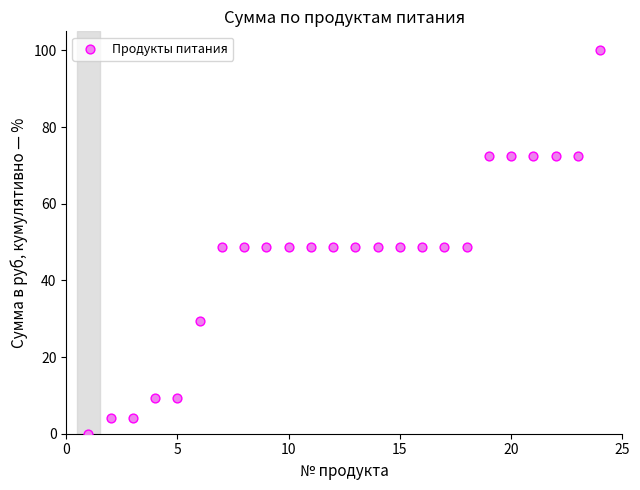

What is the range of Y values (max minus min)?

100.0